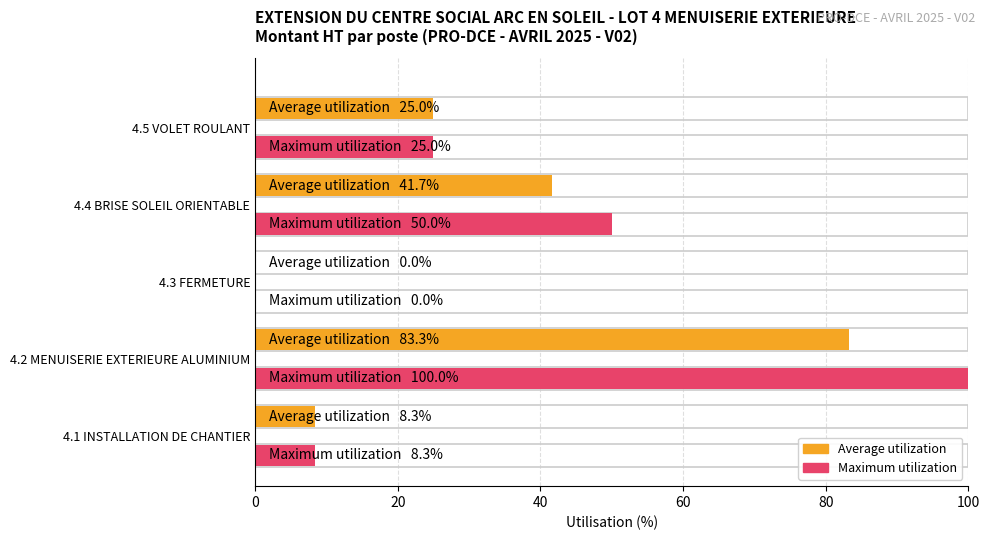

Does the chart contain any negative values?

No